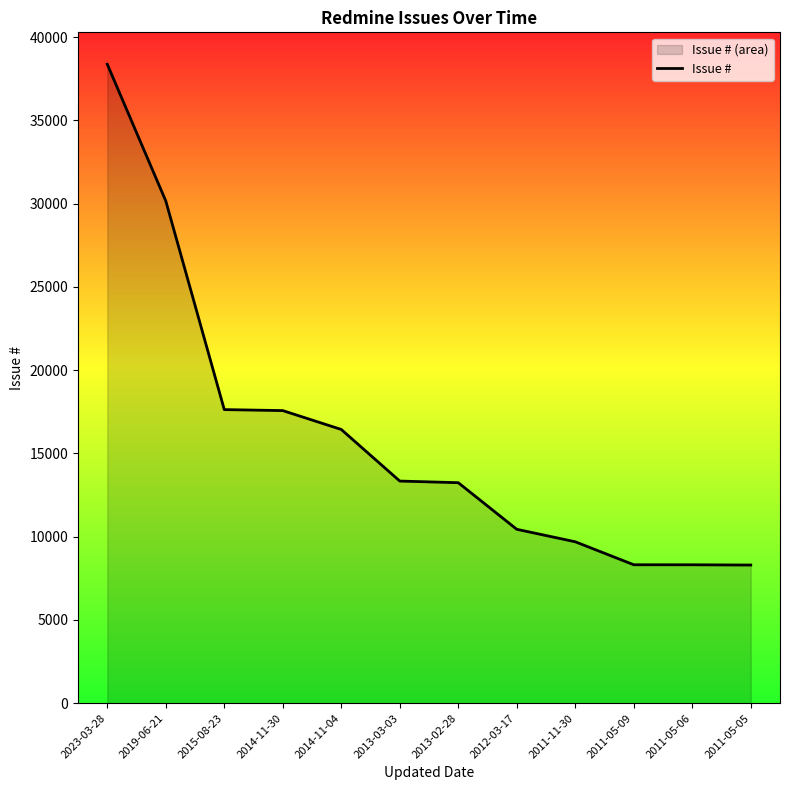

Approximately how many times larger is the value at 2011-05-05 compared to 2019-06-21?

0.3